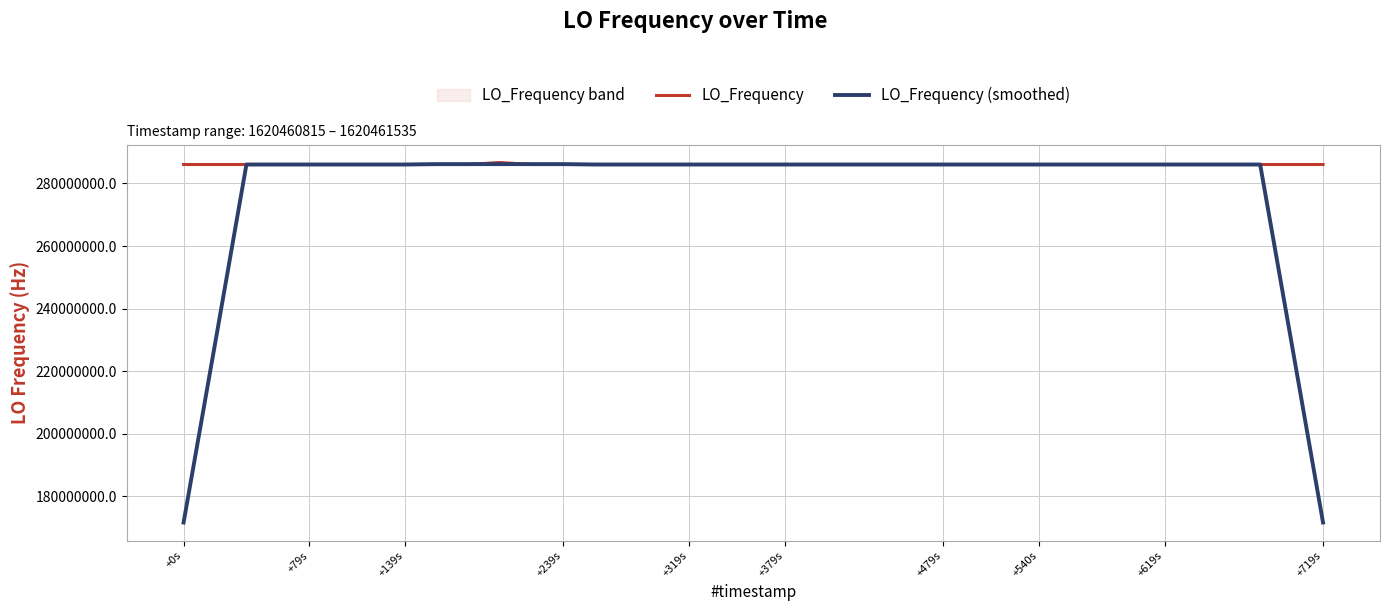

What is the maximum value for LO_Frequency?

286682704.7